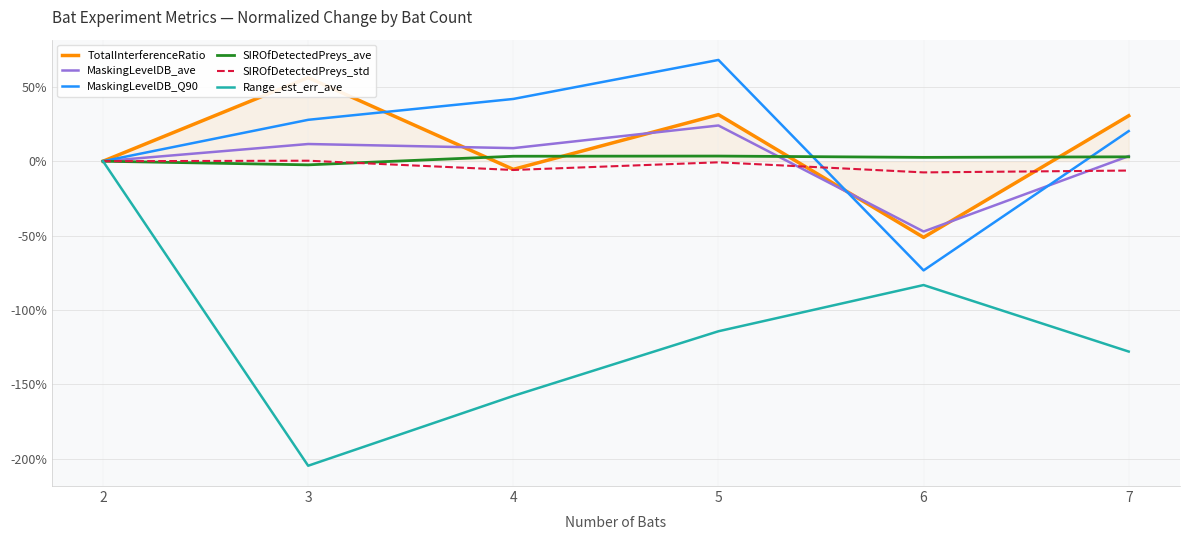

What is the value of the MaskingLevelDB_Q90 point at the 2nd from the left?

27.8